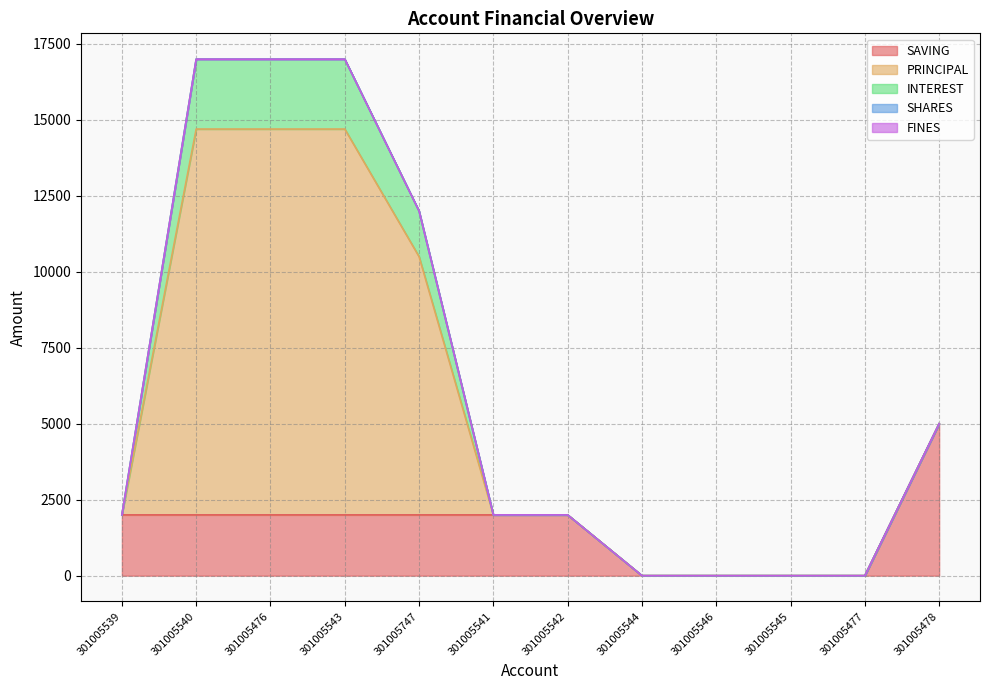

What position from the right is 301005543?

9